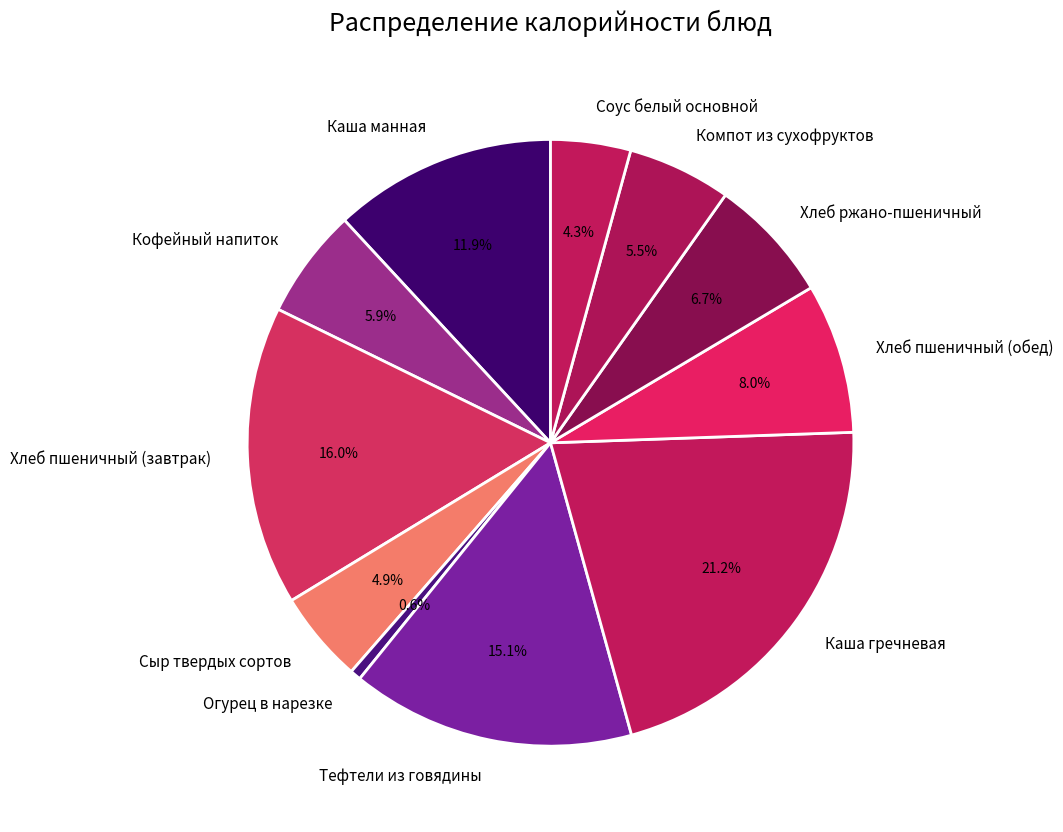

What is the smallest slice in the pie chart?

Огурец в нарезке